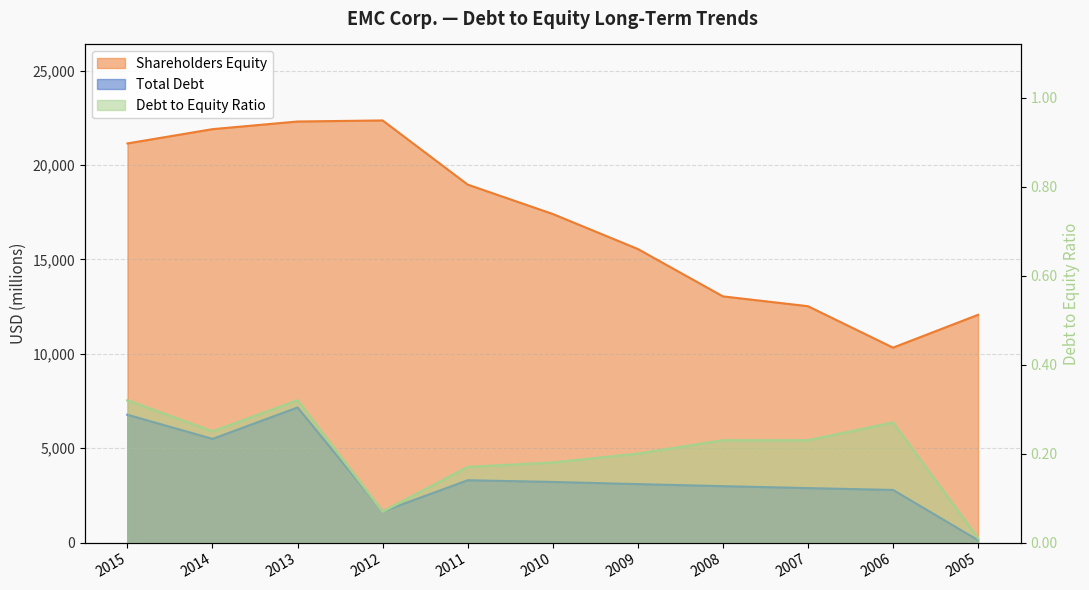

At which category does Total Debt reach its first local valley?

2014